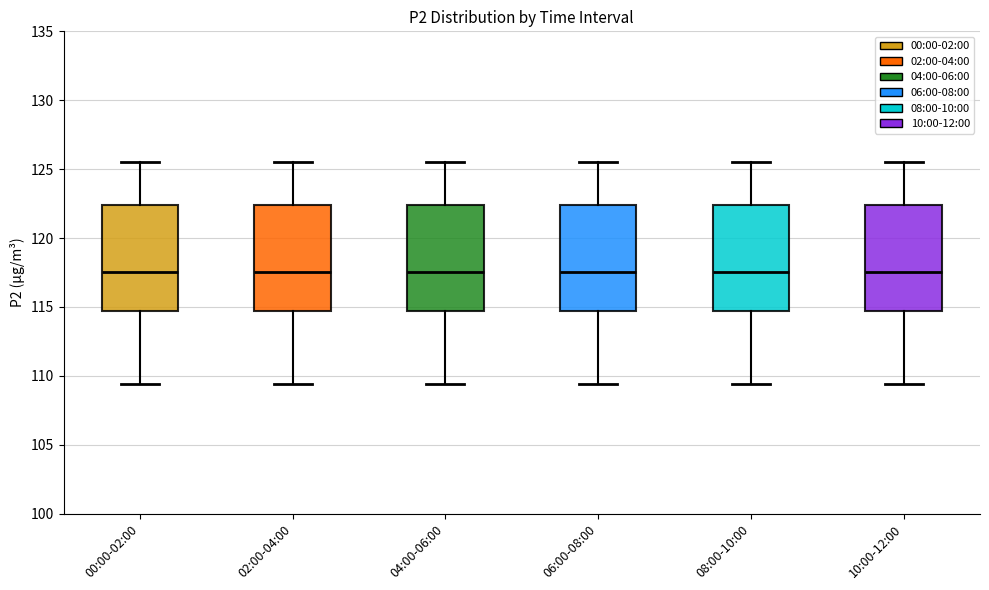

Reading left to right, transcribe this box plot: for each box, give where its median line is, the range the box spans, and where its two whiskers end, as read against the y-axis. The values are not printed on the chart, so give them approximately, as read against the axis.

00:00-02:00: median 117.5, box 114.5 to 122.5, whiskers 109.5 to 125.5
02:00-04:00: median 117.5, box 114.5 to 122.5, whiskers 109.5 to 125.5
04:00-06:00: median 117.5, box 114.5 to 122.5, whiskers 109.5 to 125.5
06:00-08:00: median 117.5, box 114.5 to 122.5, whiskers 109.5 to 125.5
08:00-10:00: median 117.5, box 114.5 to 122.5, whiskers 109.5 to 125.5
10:00-12:00: median 117.5, box 114.5 to 122.5, whiskers 109.5 to 125.5